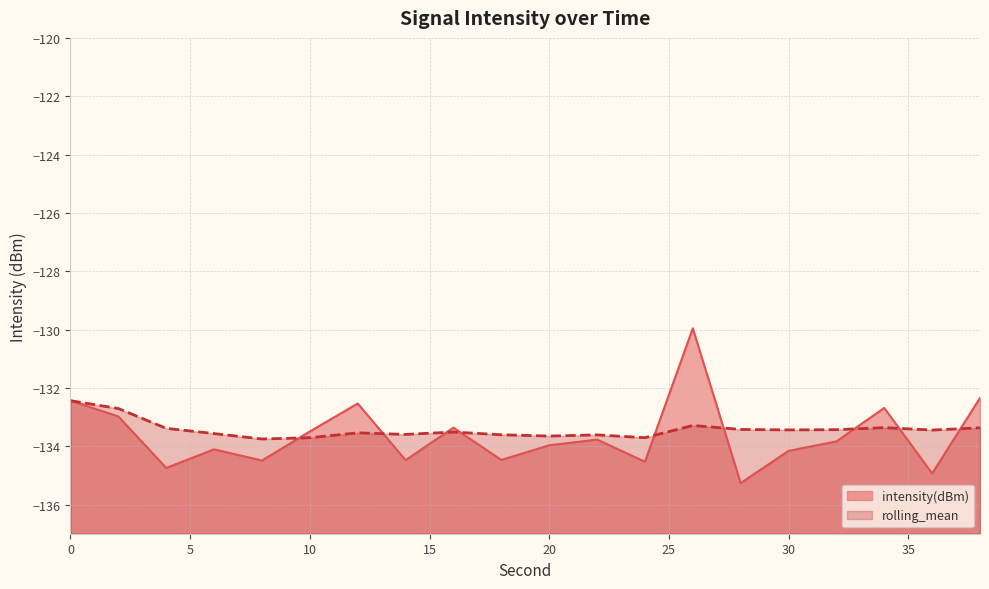

What is the difference between the maximum and minimum values in the intensity(dBm) series?

5.3